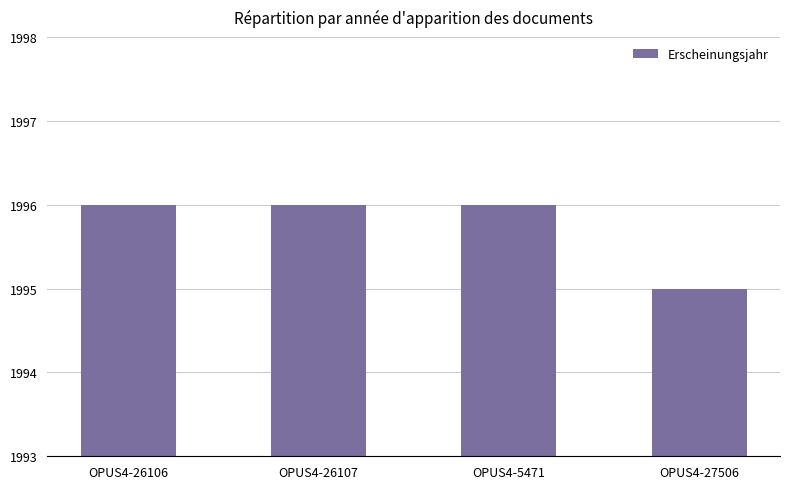

Reading right to left, what are all the values shown in this chart?

1995	1996	1996	1996